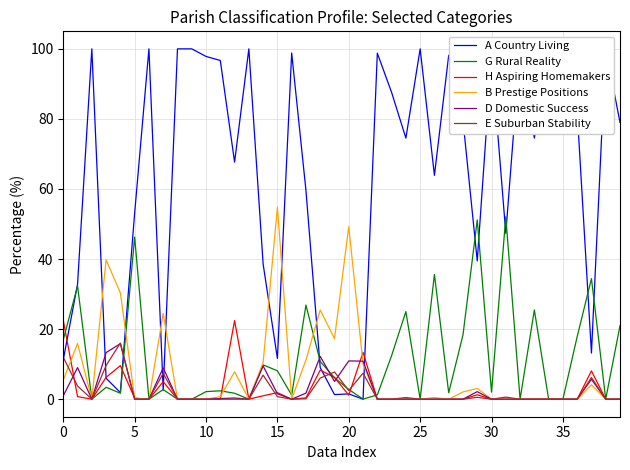

Which series has the largest total across all categories?

A Country Living